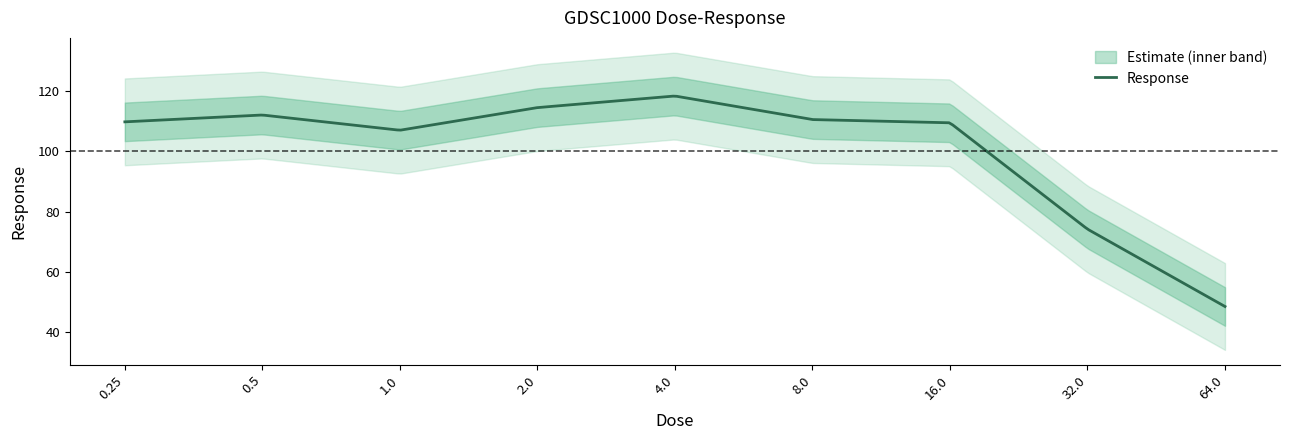

What is the label of the 5th point from the right?

4.0